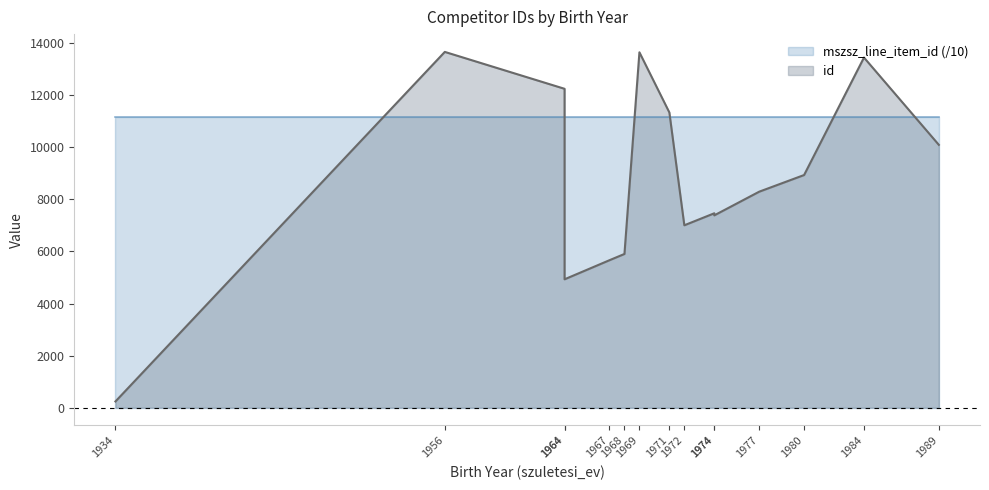

What is the smallest value displayed?

240